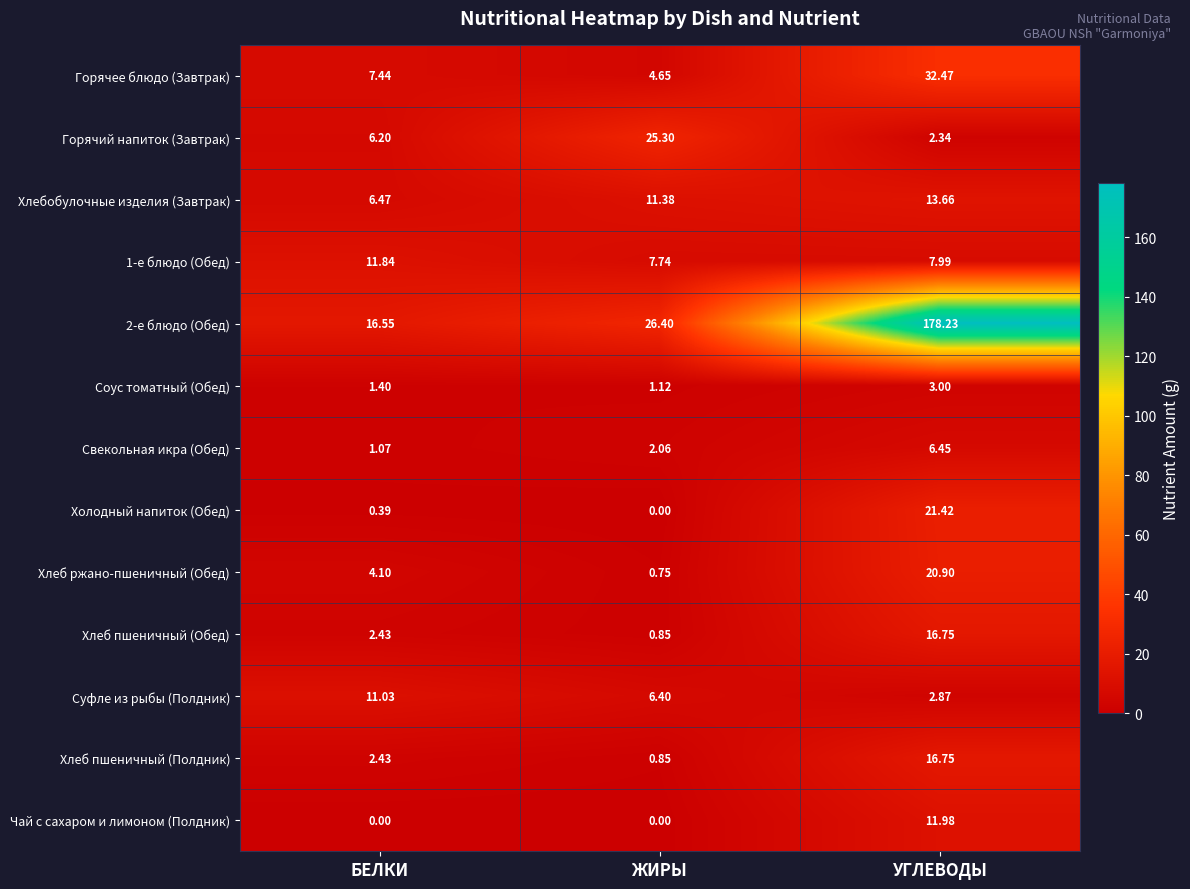

Which series has the largest range (max minus min)?

2-е блюдо (Обед)